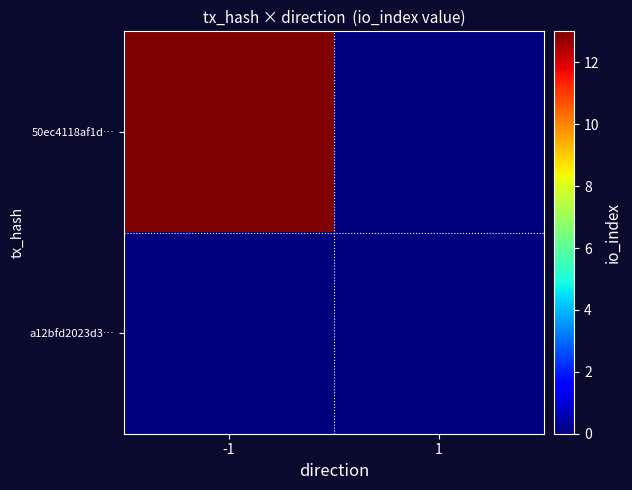

Which category has the highest value across all series?

-1